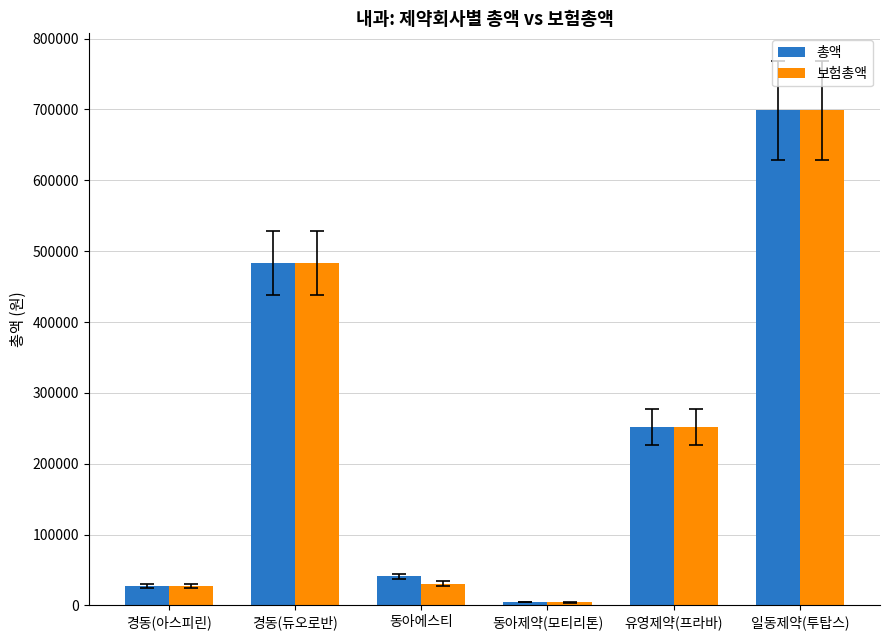

At which label does 총액 first exceed 251910?

경동(듀오로반)